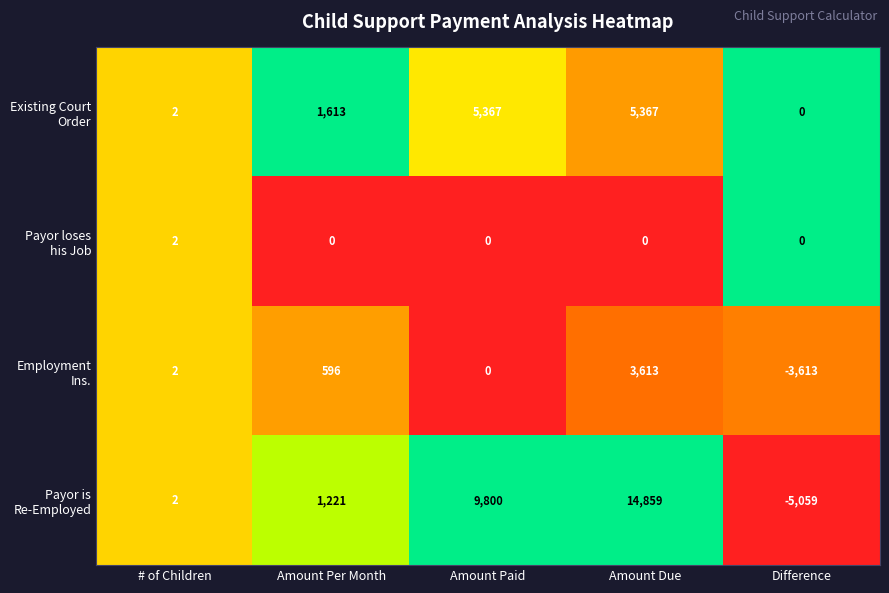

Which category has the highest value across all series?

Amount Due